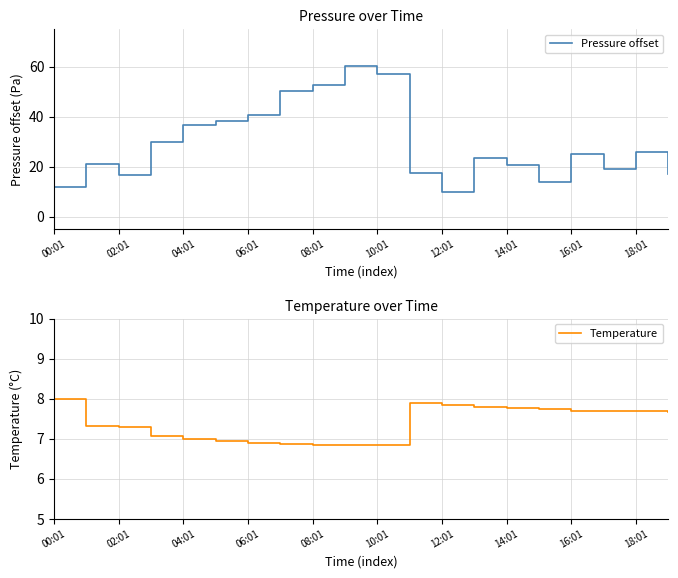

True or false: Temperature and Pressure offset intersect in this chart.

False